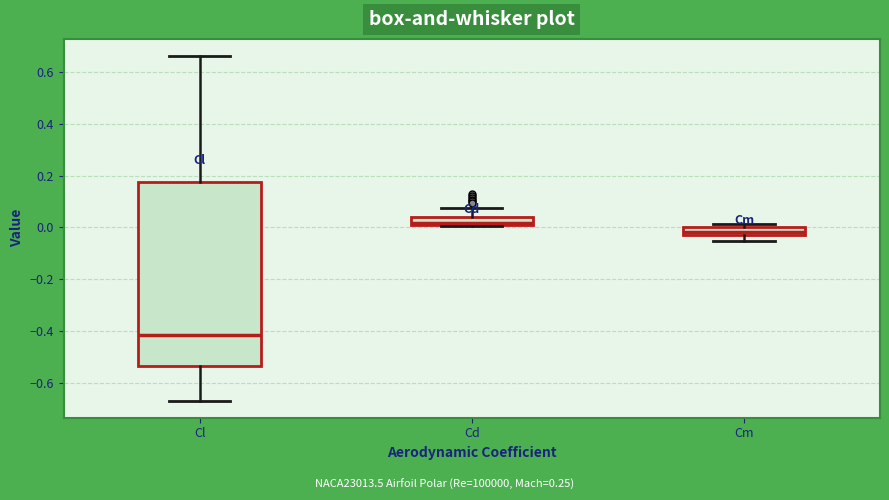

Which box is the tallest, from its lower edge to its upper edge?

Cl